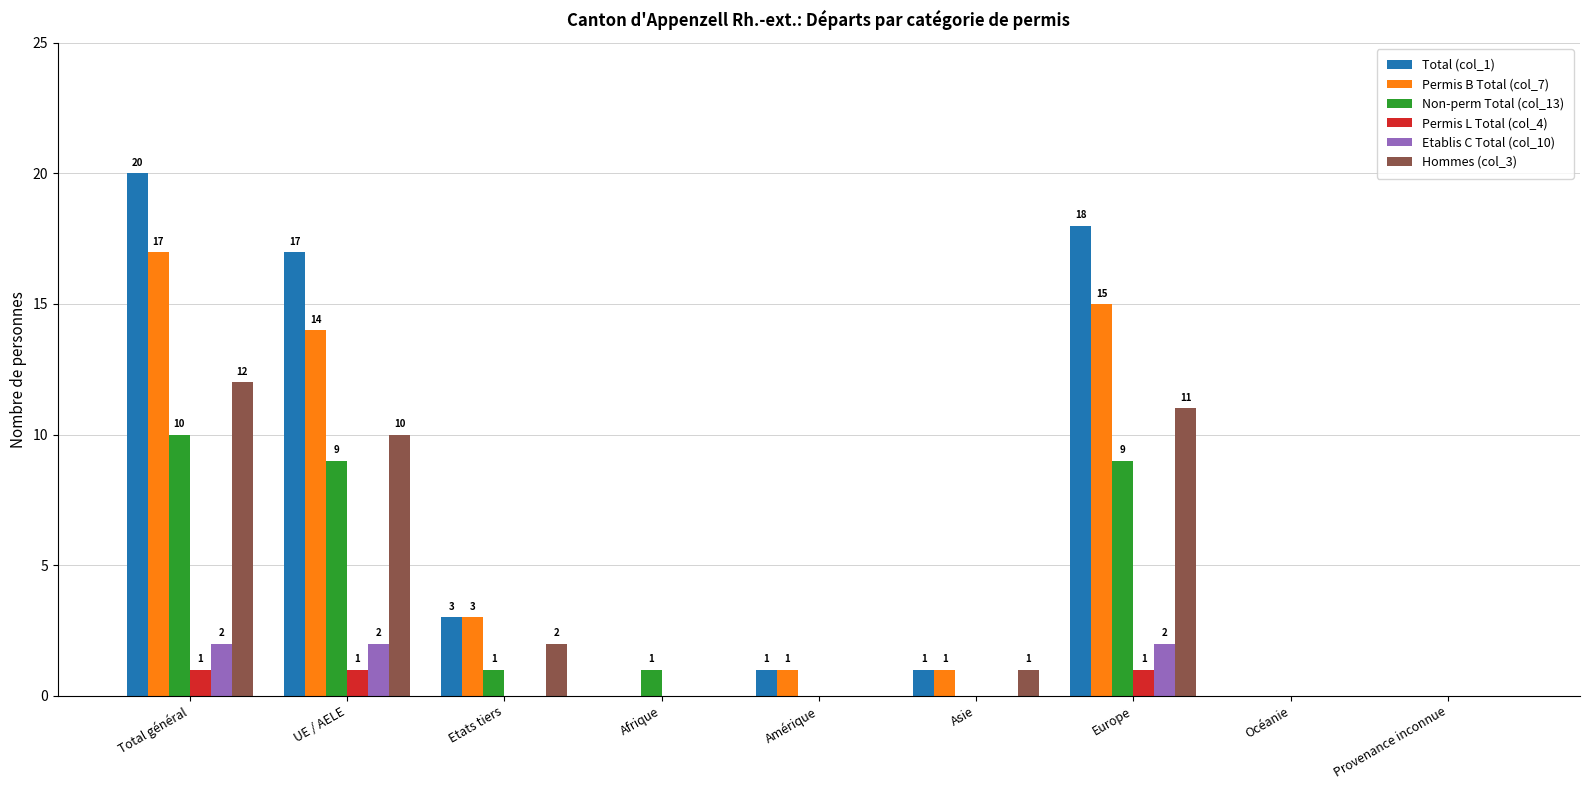

Does the chart contain stacked bars?

No